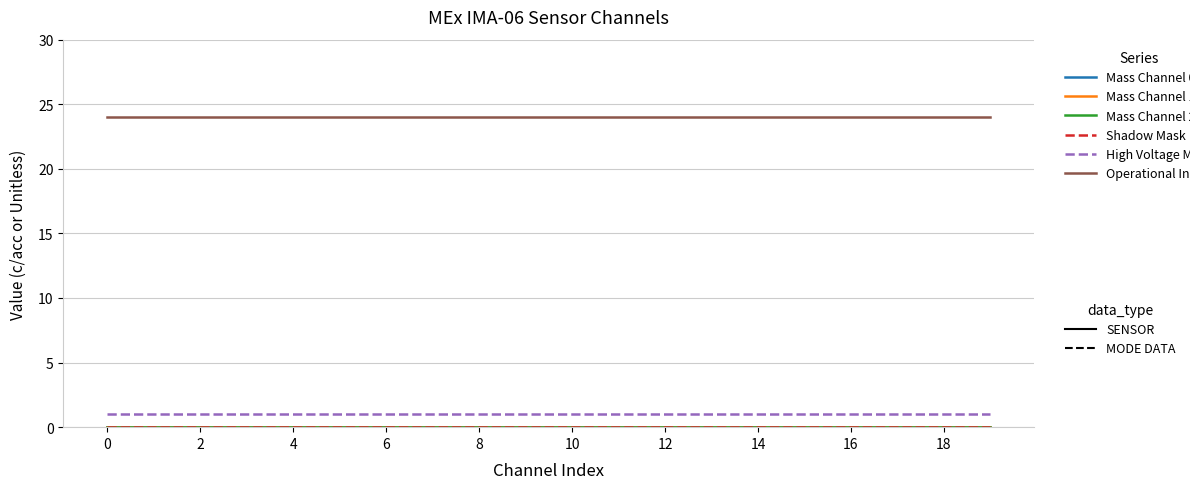

Does the chart display data point markers on the line(s)?

No